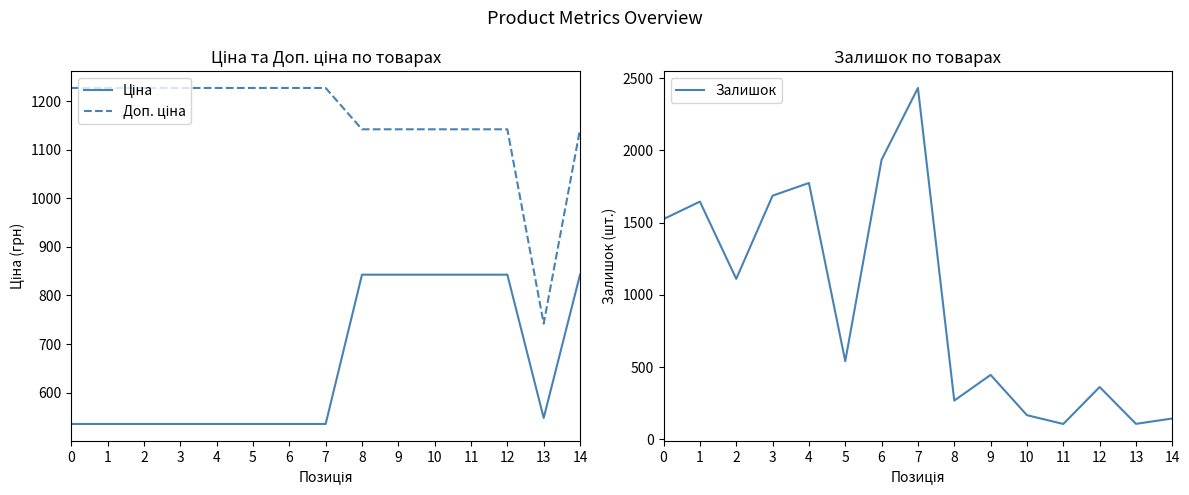

Rank the series by their maximum value, from highest to lowest.

Залишок, Доп. ціна, Ціна